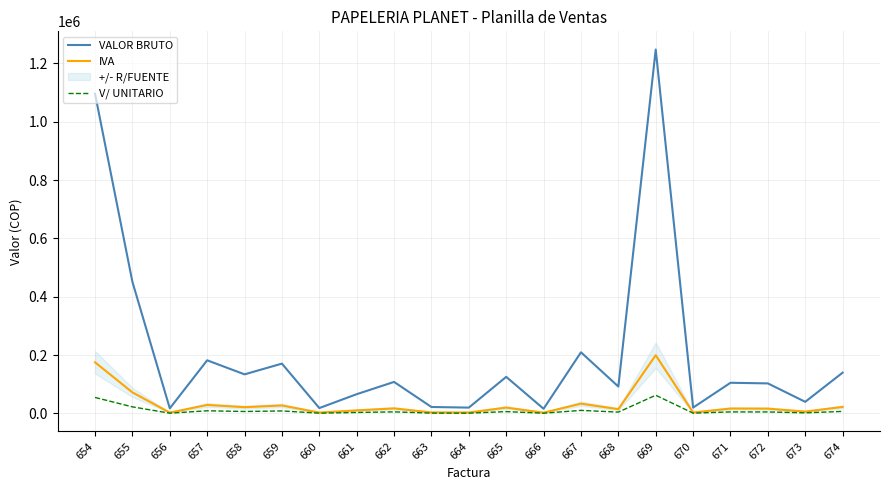

Reading right to left, transcribe all the data shown in this chart.

VALOR BRUTO: 674=139720.0	673=39800.0	672=102960.0	671=105120.0	670=20000.0	669=1247200.0	668=92140.0	667=209560.0	666=16000.0	665=125400.0	664=20000.0	663=22100.0	662=108000.0	661=66000.0	660=18400.0	659=170740.0	658=134000.0	657=182100.0	656=17400.0	655=450880.0	654=1095600.0
IVA: 674=22355.2	673=6368.0	672=16473.6	671=16819.2	670=3200.0	669=199552.0	668=14742.4	667=33529.6	666=2560.0	665=20064.0	664=3200.0	663=3536.0	662=17280.0	661=10560.0	660=2944.0	659=27318.4	658=21440.0	657=29136.0	656=2784.0	655=72140.8	654=175296.0
V/ UNITARIO: 674=6986.0	673=1990.0	672=5148.0	671=5256.0	670=1000.0	669=62360.0	668=4607.0	667=10478.0	666=800.0	665=6270.0	664=1000.0	663=1105.0	662=5400.0	661=3300.0	660=920.0	659=8537.0	658=6700.0	657=9105.0	656=870.0	655=22544.0	654=54780.0